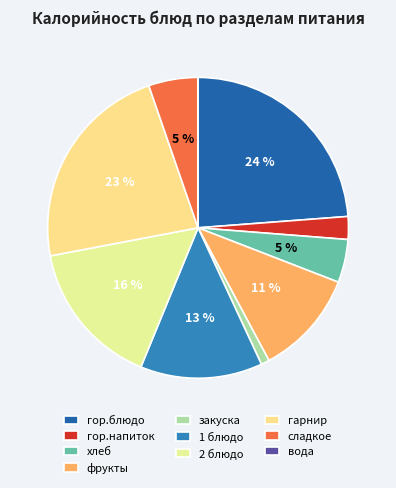

To the nearest percent, what portion does 2 блюдо represent?

16%